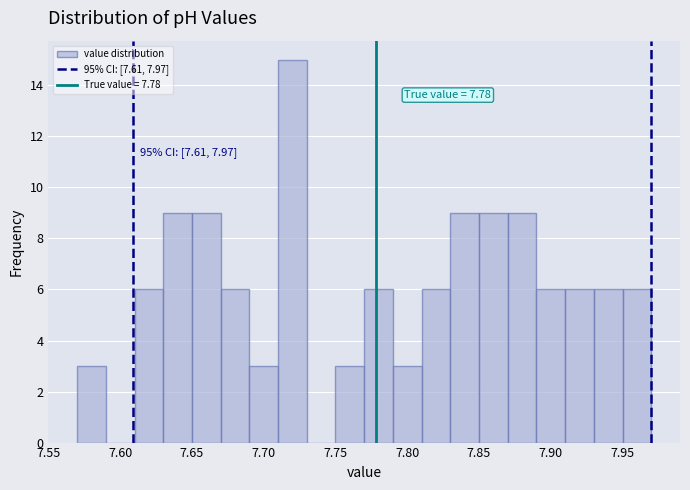

Which range on the x-axis has the tallest bar?

7.71 to 7.73